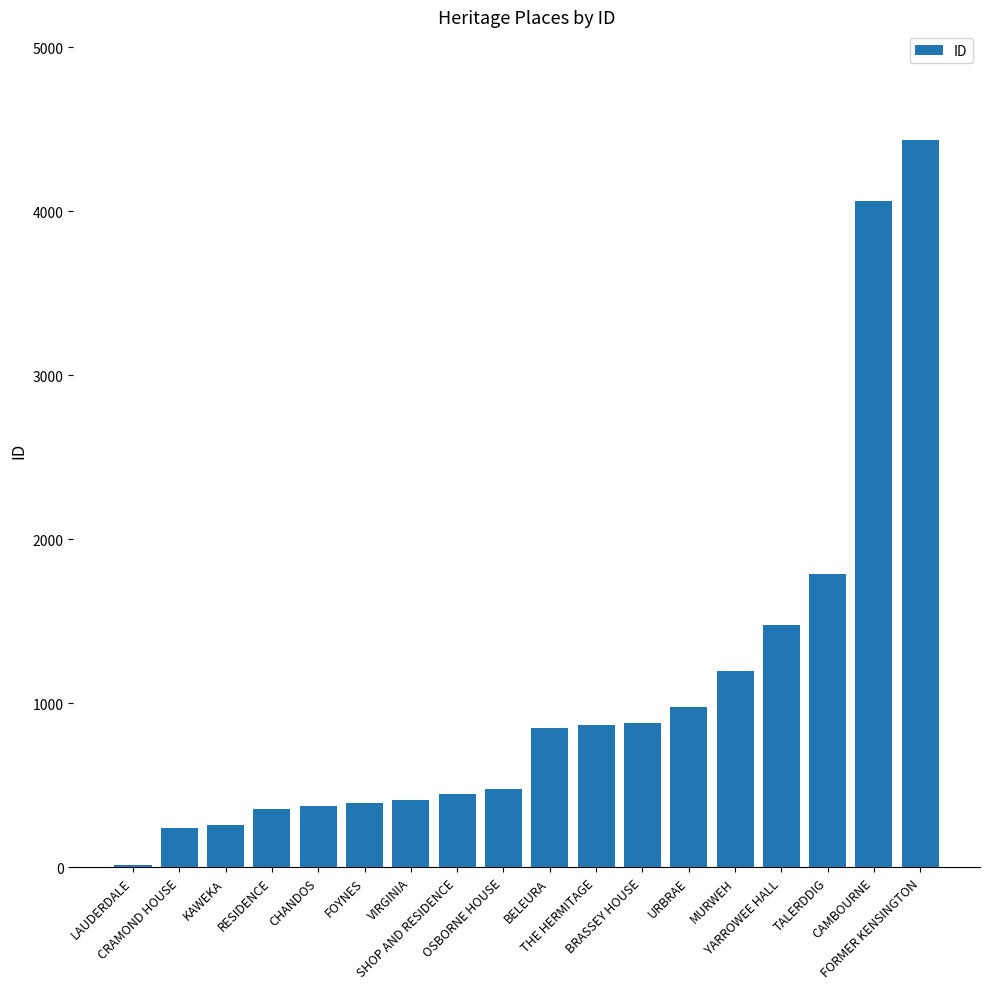

What is the difference between the second highest and second lowest values?

3821